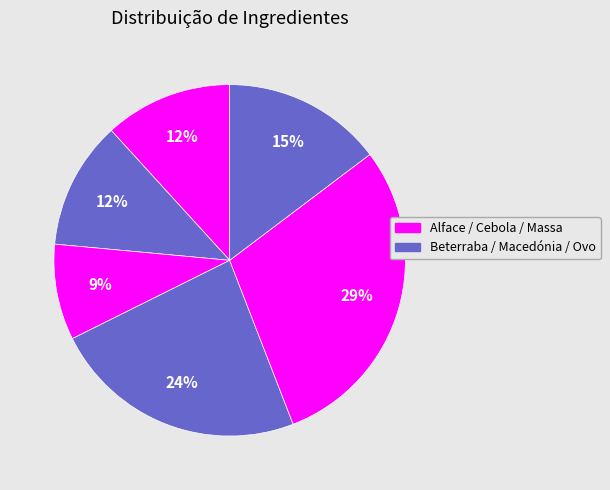

Count the number of slices in the pie.

6